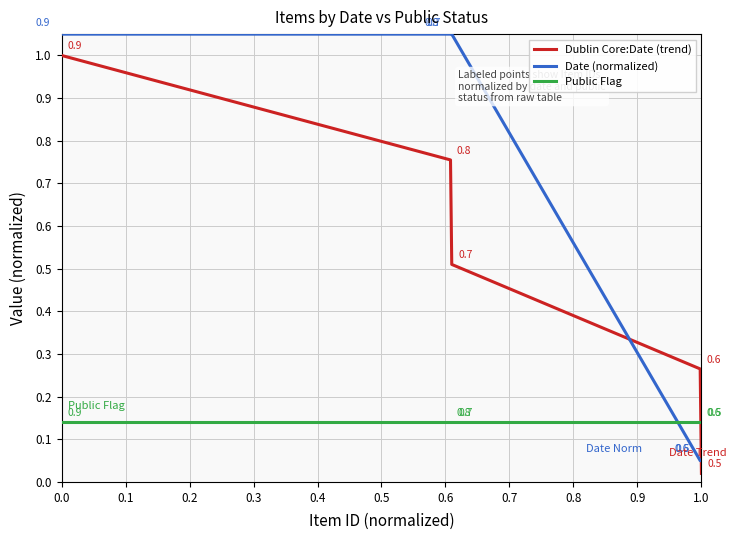

True or false: Date (normalized) and Dublin Core:Date (trend) cross at least once.

True